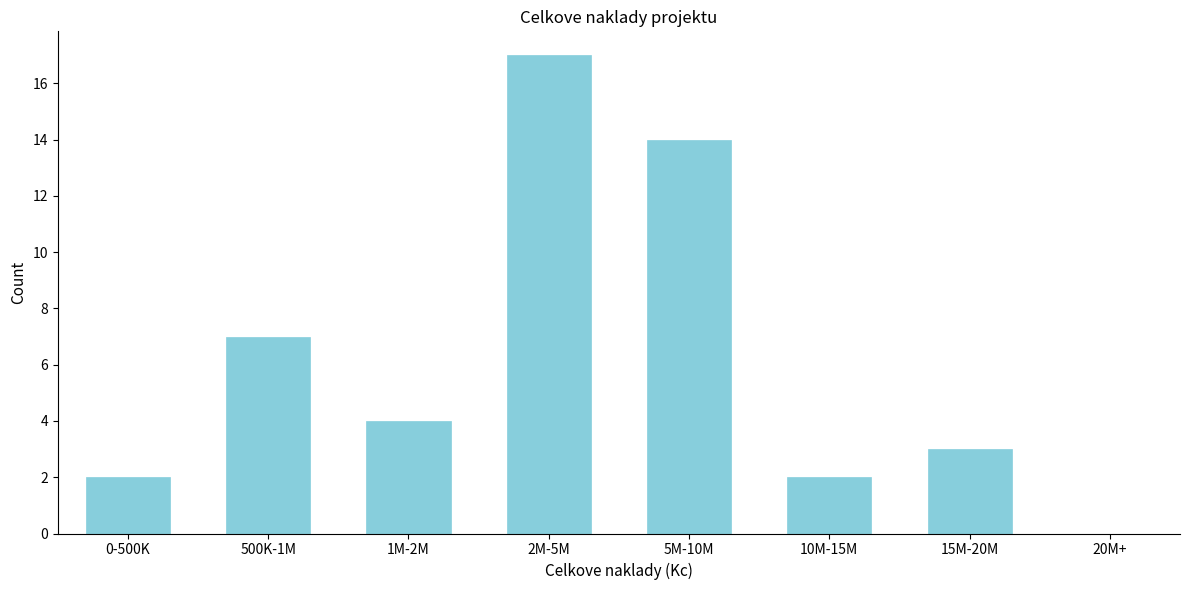

Reading left to right, what are all the values shown in this chart?

0-500K=2	500K-1M=7	1M-2M=4	2M-5M=17	5M-10M=14	10M-15M=2	15M-20M=3	20M+=0